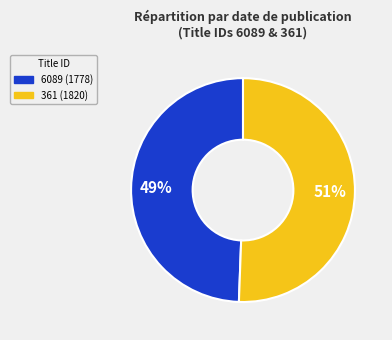

To the nearest percent, what percentage of the pie is 361?

51%